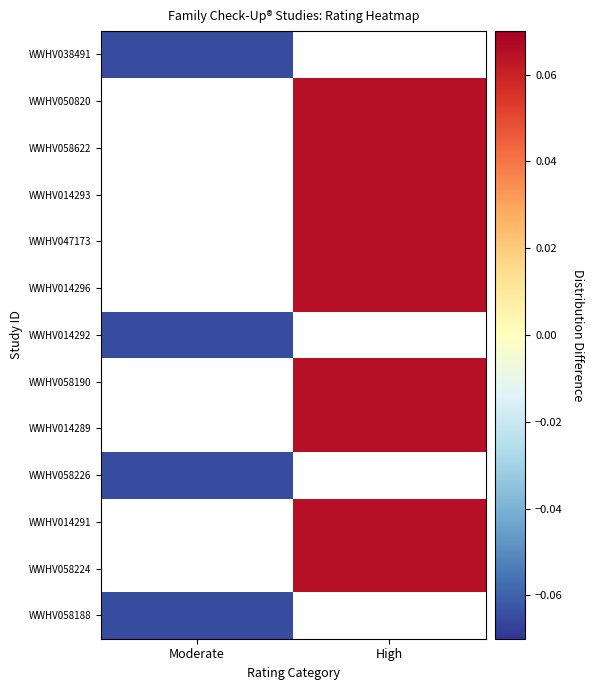

At how many categories does at least one series exceed 0?

1